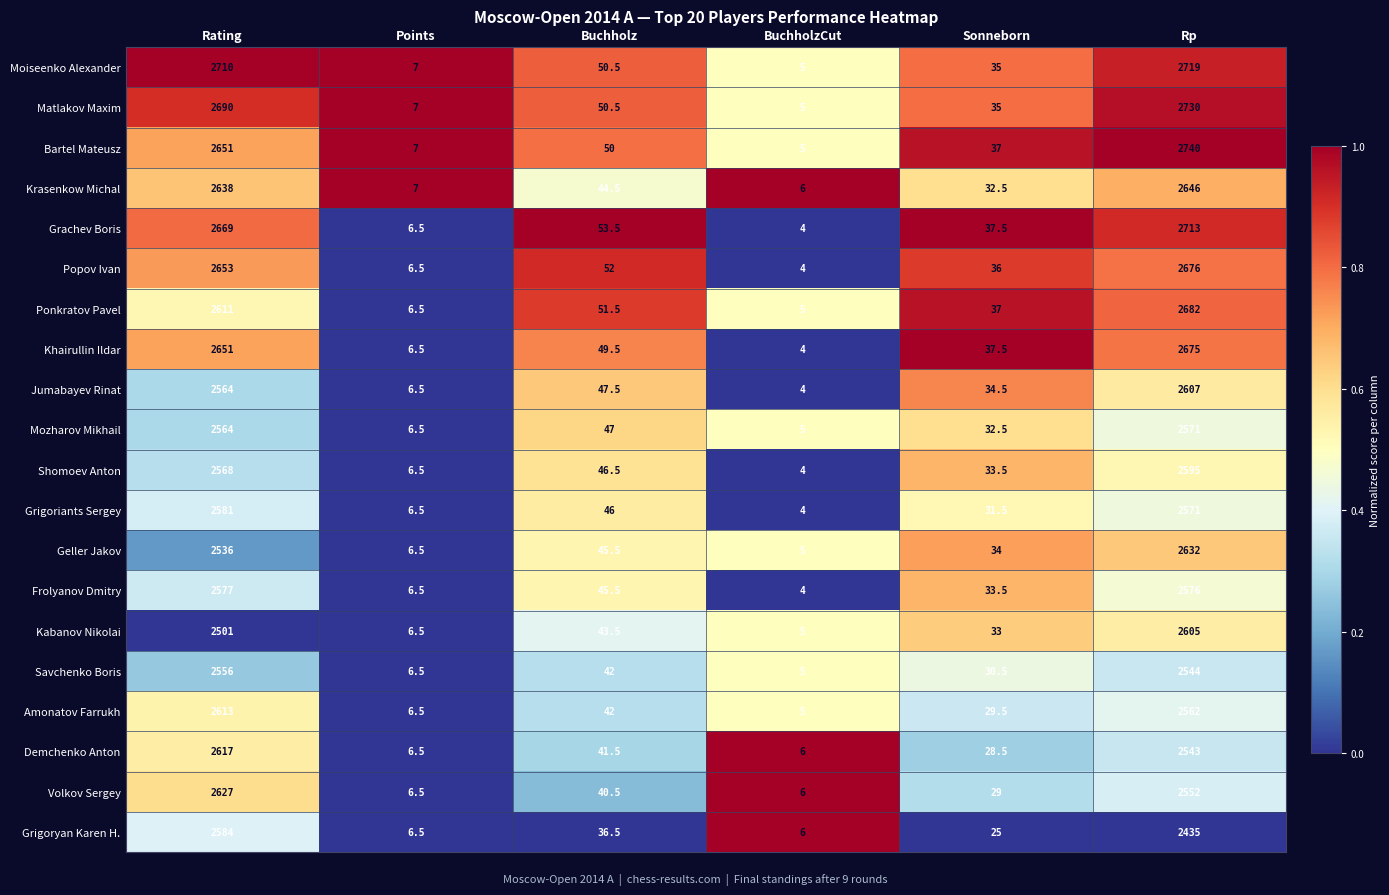

At which category is the sum across all series the highest?

Rp